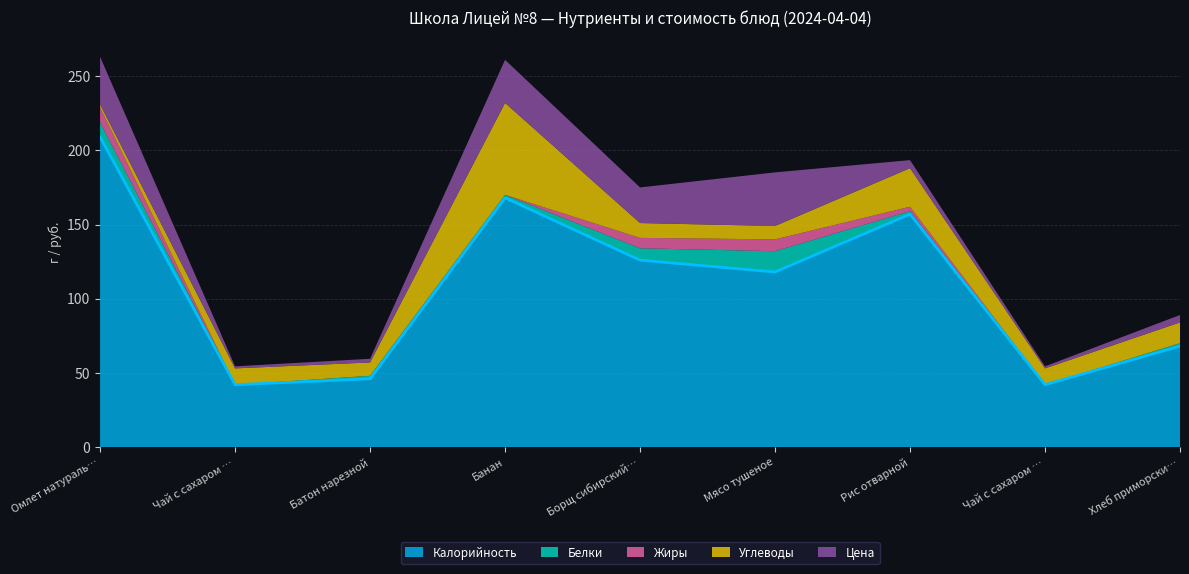

Where is the first local maximum for Жиры?

Мясо тушеное